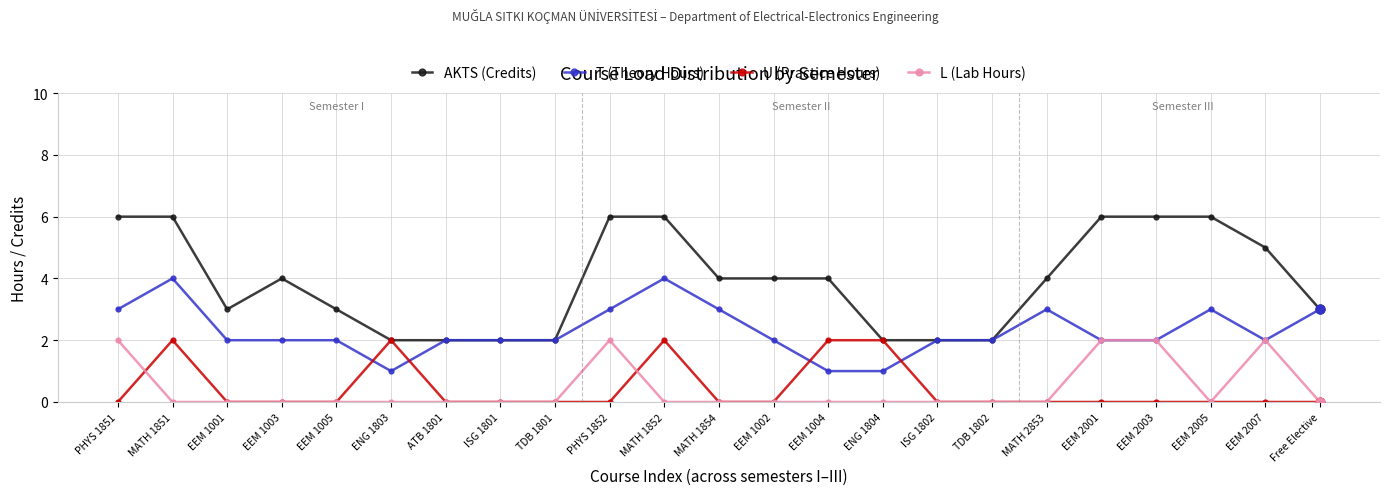

Which series has the widest spread of values?

AKTS (Credits)